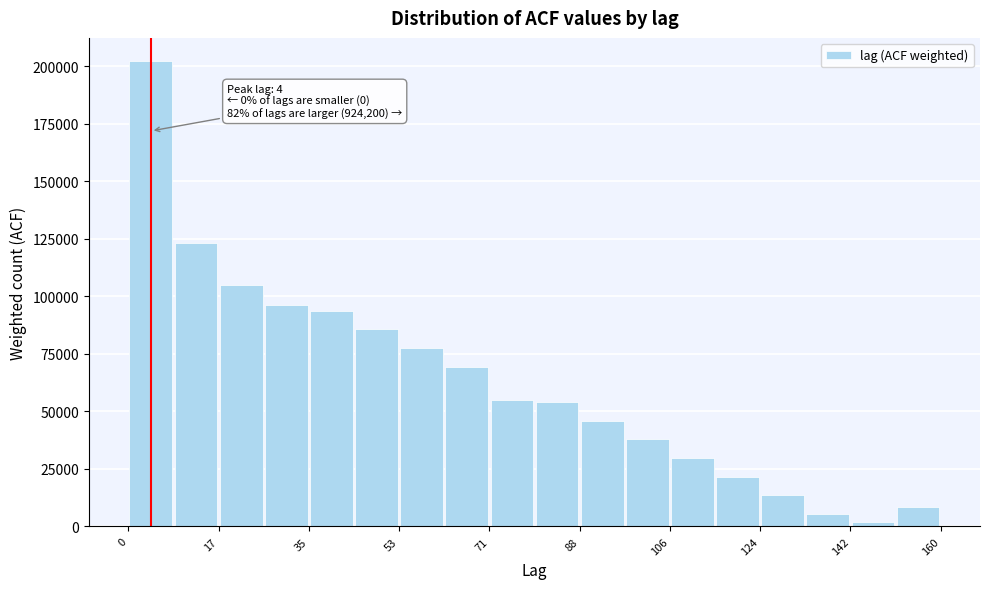

Over which range of the x-axis is the bar tallest?

0 to 8